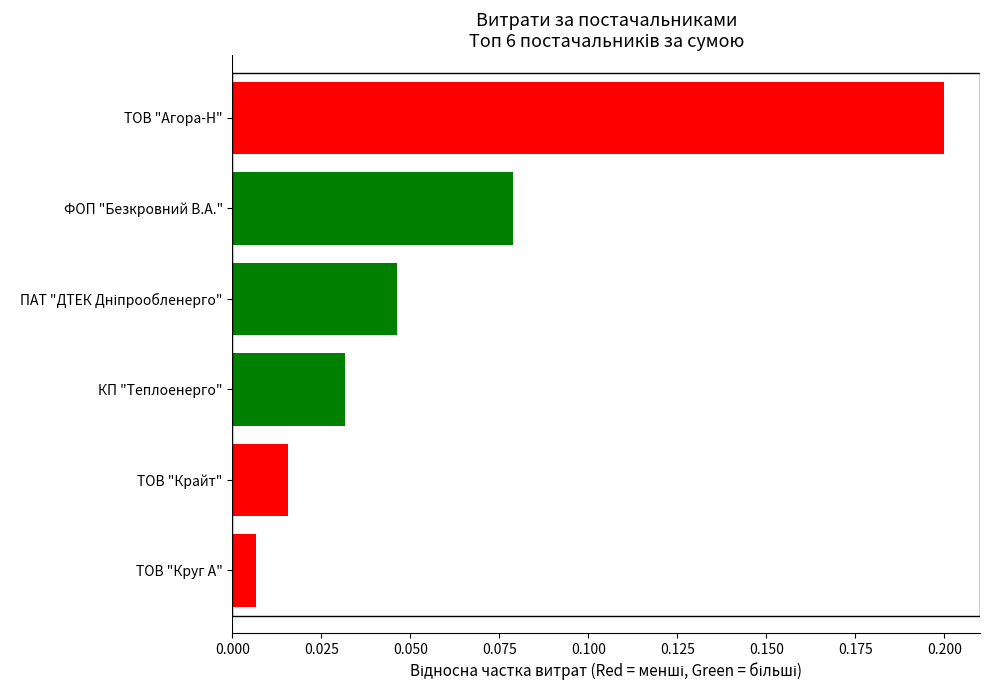

What is the change in value from ТОВ "Крайт" to ТОВ "Агора-Н"?

+0.2